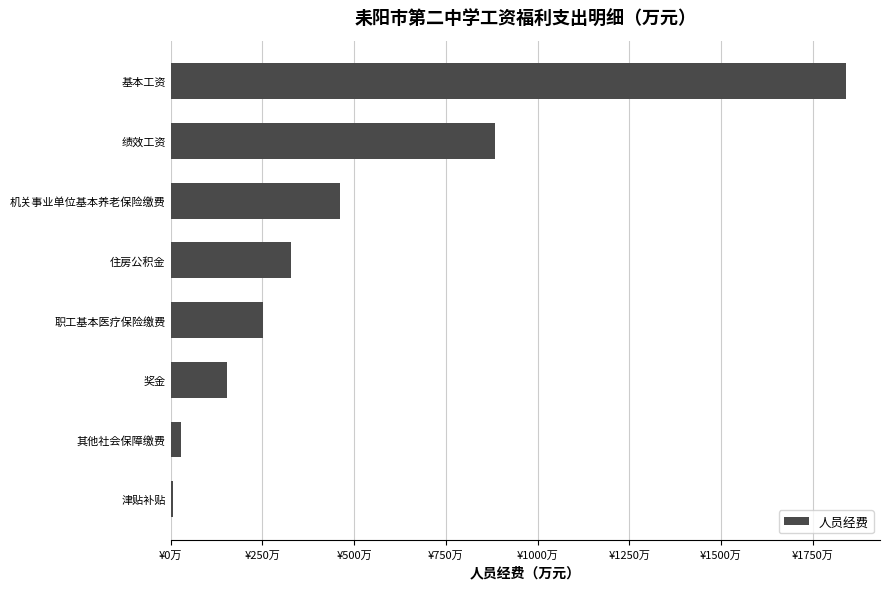

What is the average value?

494.2